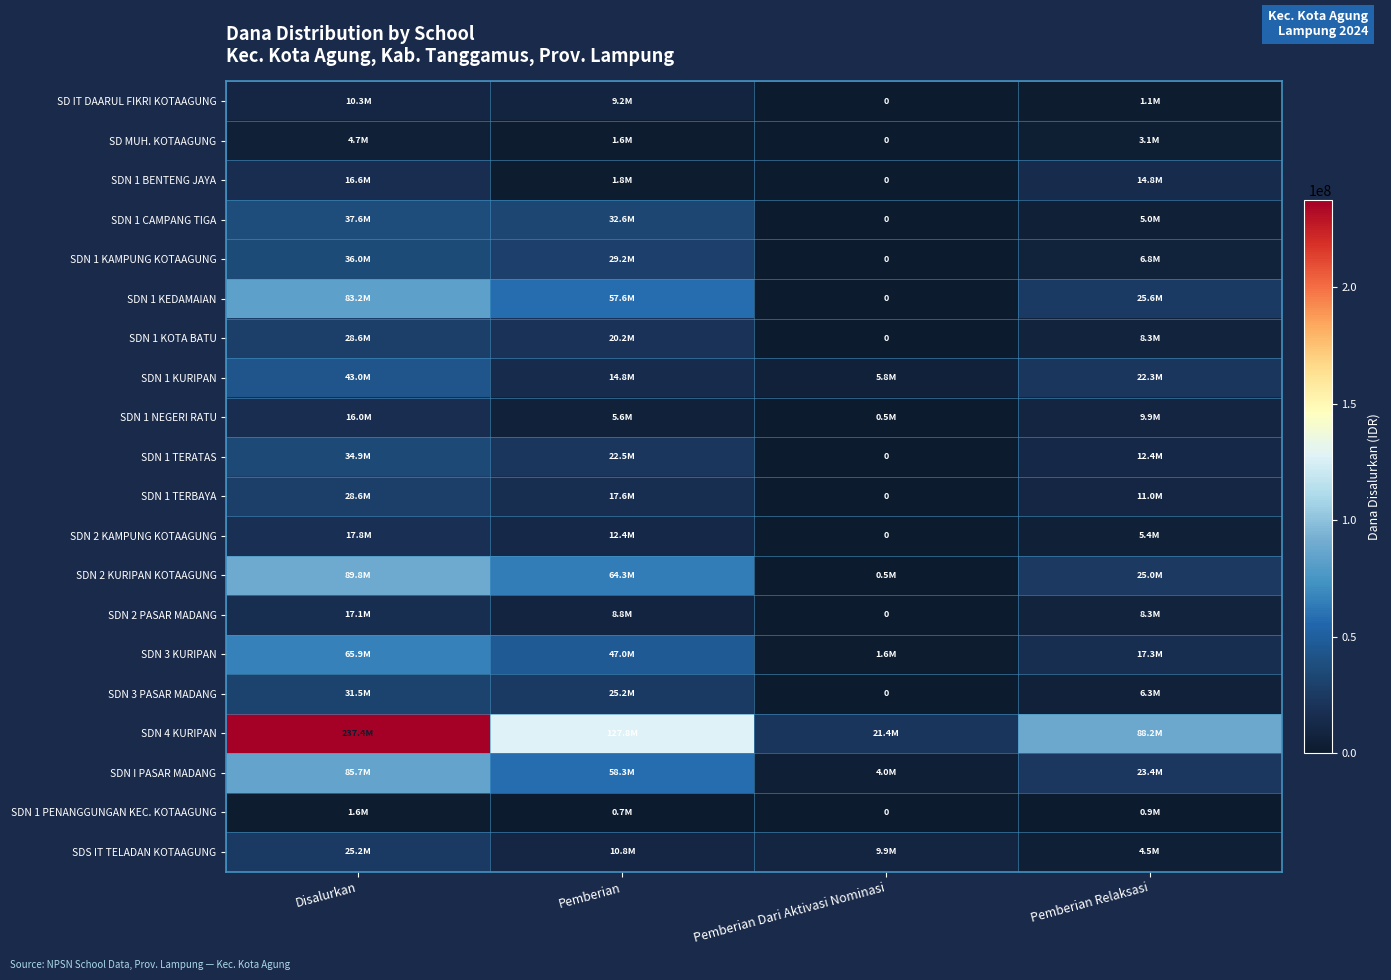

The value of SDN 3 PASAR MADANG at Pemberian is 34621700. True or false?

False